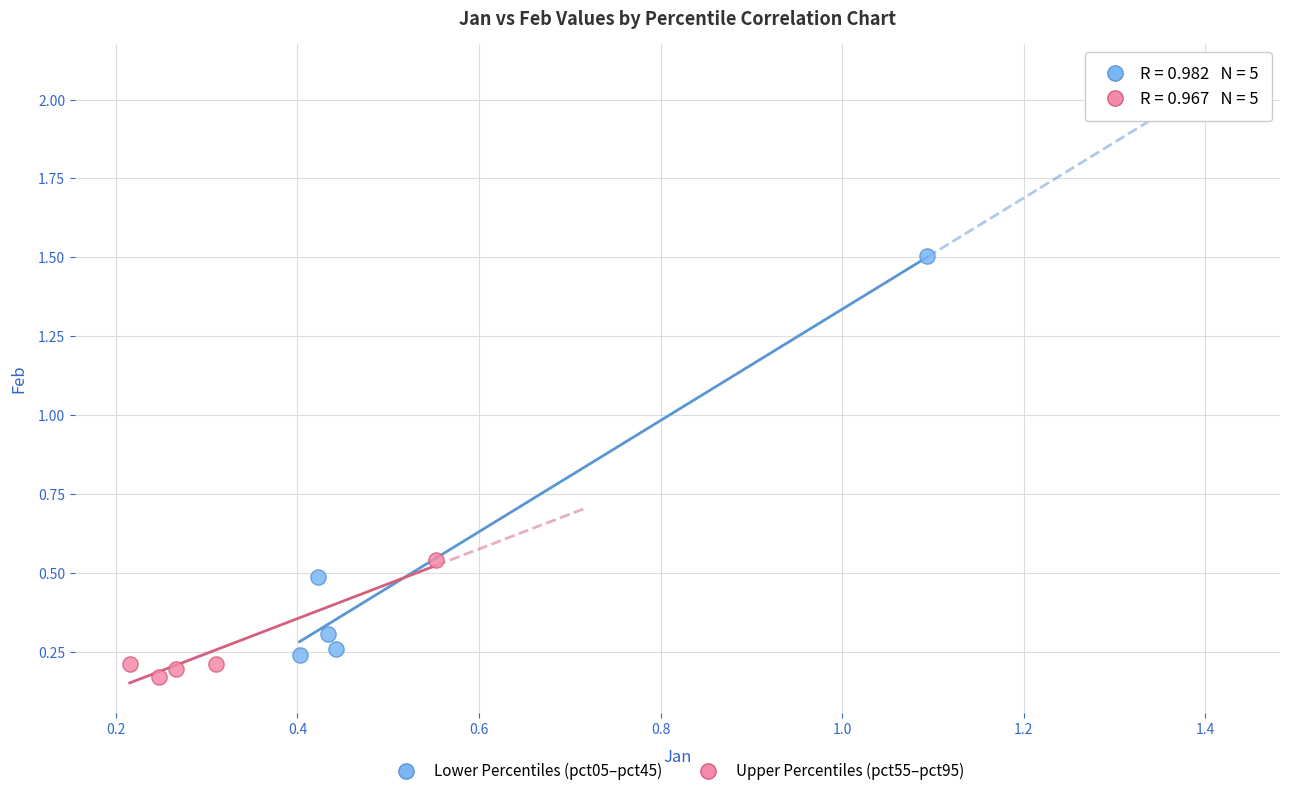

Which series contains the lowest Y value?

Upper Percentiles (pct55–pct95)